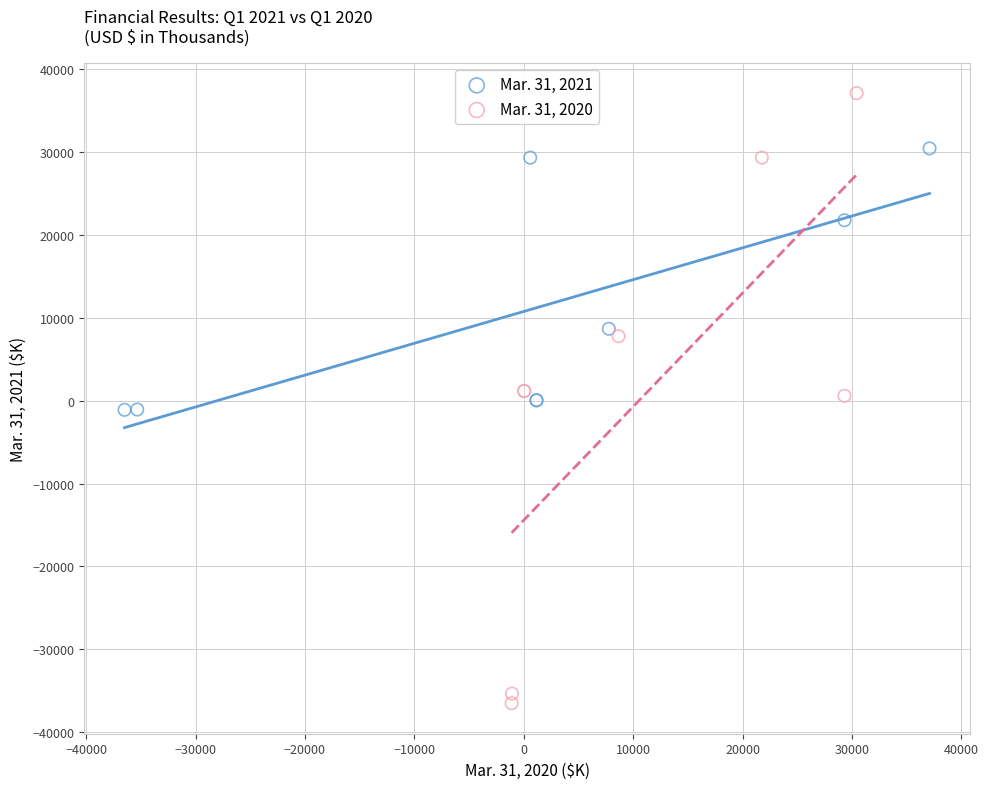

Which series contains the lowest Y value?

Mar. 31, 2020